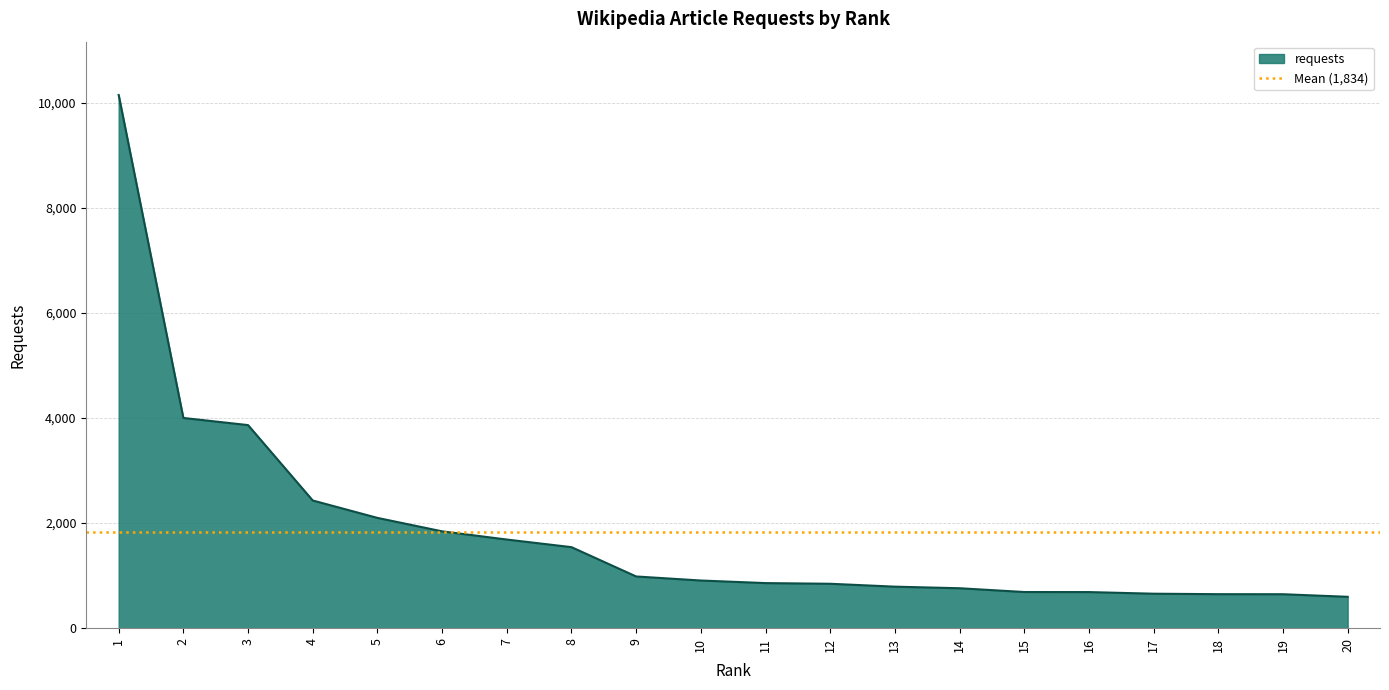

List the labels in order of value, smallest first.

20, 19, 18, 17, 16, 15, 14, 13, 12, 11, 10, 9, 8, 7, 6, 5, 4, 3, 2, 1